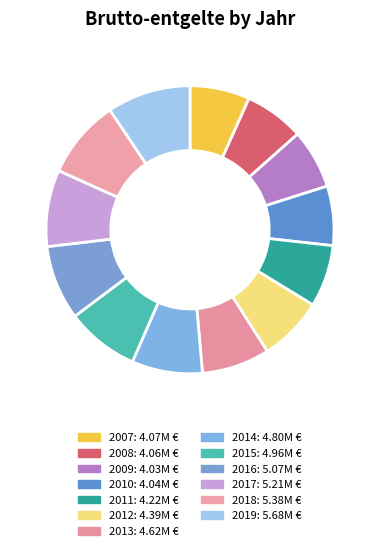

Does 2009 account for over 50% of the chart?

No